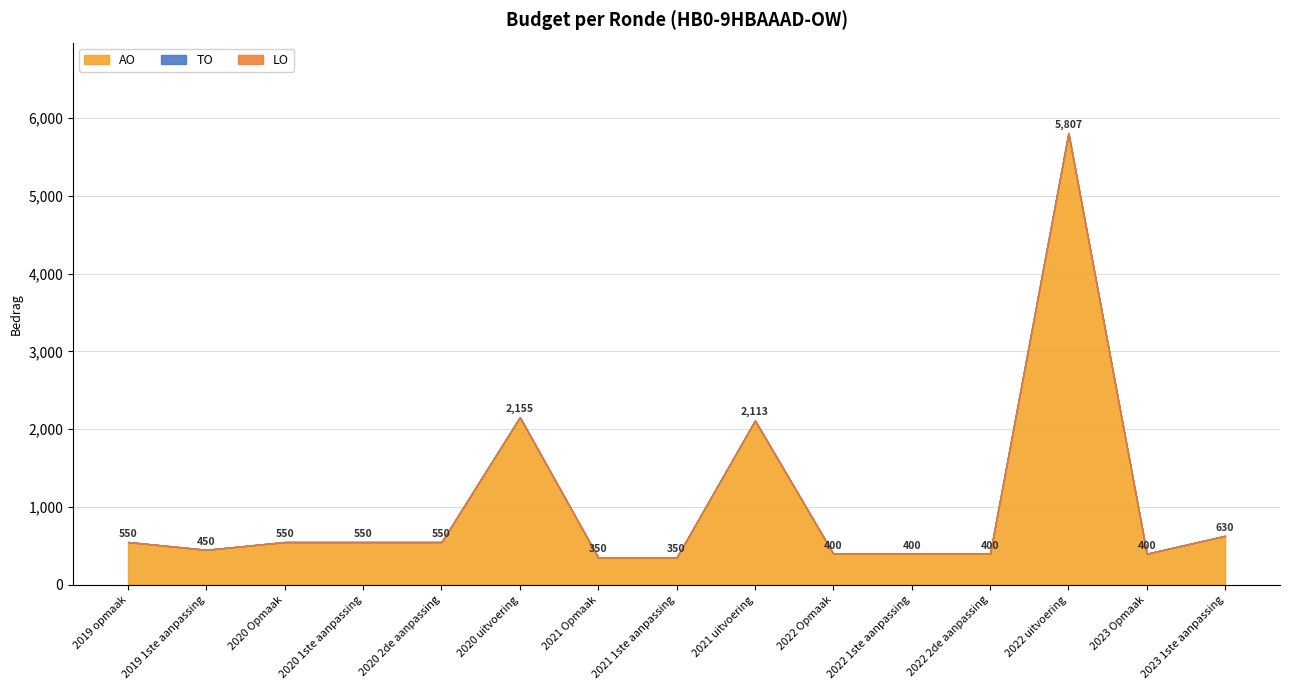

Which series changed the most between 2020 uitvoering and 2023 1ste aanpassing?

AO